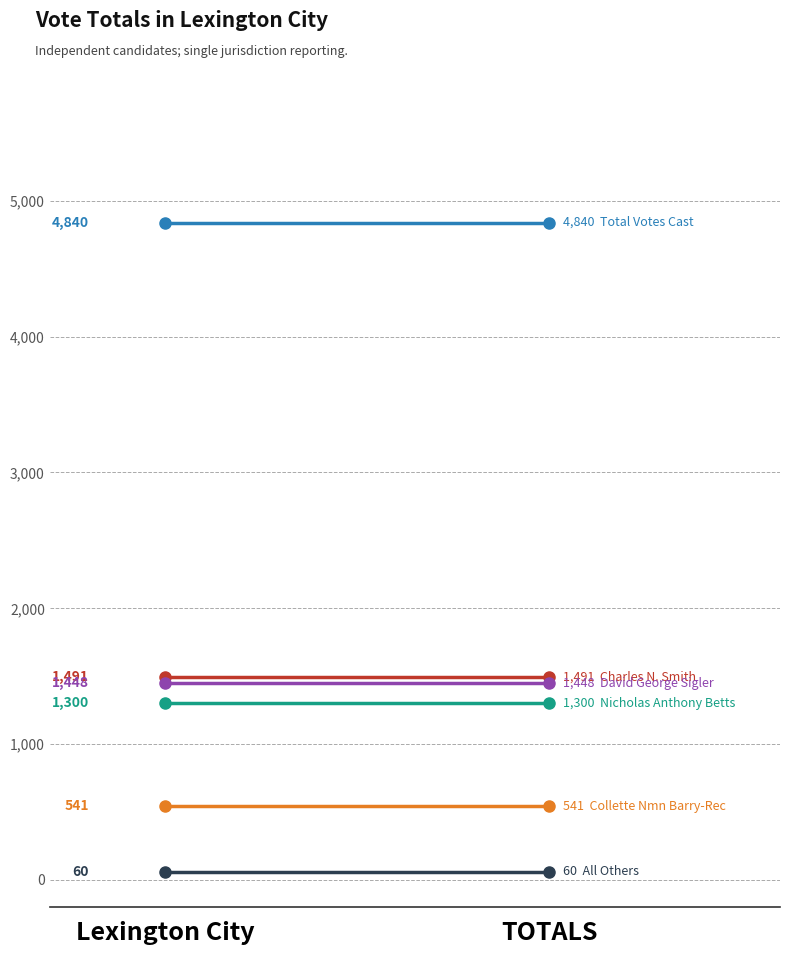

The value of Collette Nmn Barry-Rec at TOTALS is 541. True or false?

True